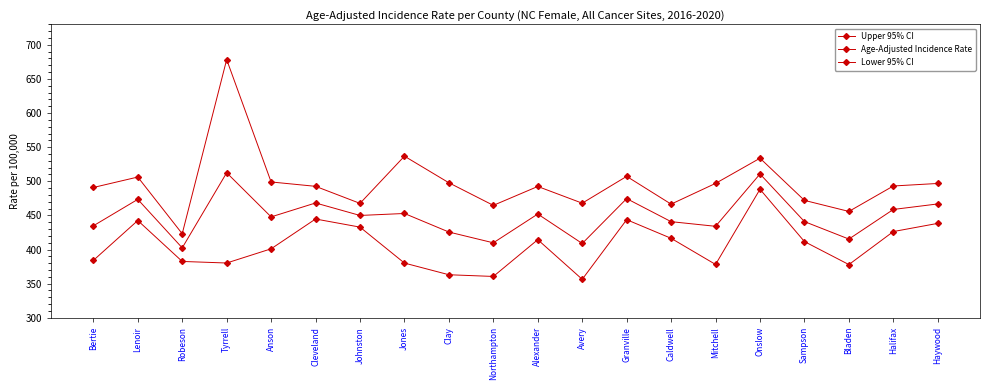

Does the chart have visible grid lines?

No